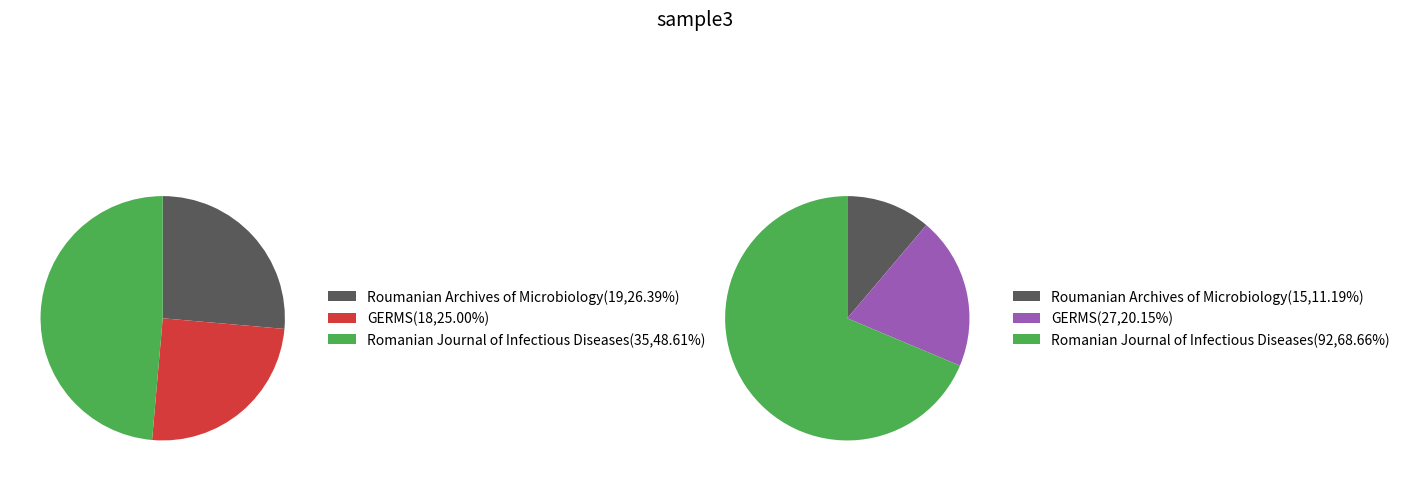

Which category has the smallest portion of the pie?

Roumanian Archives of Microbiology